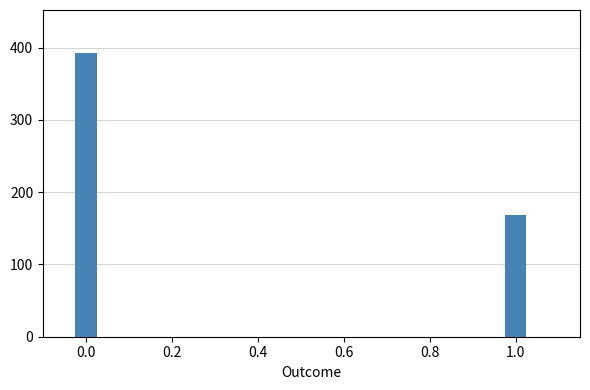

What is the average value?

281